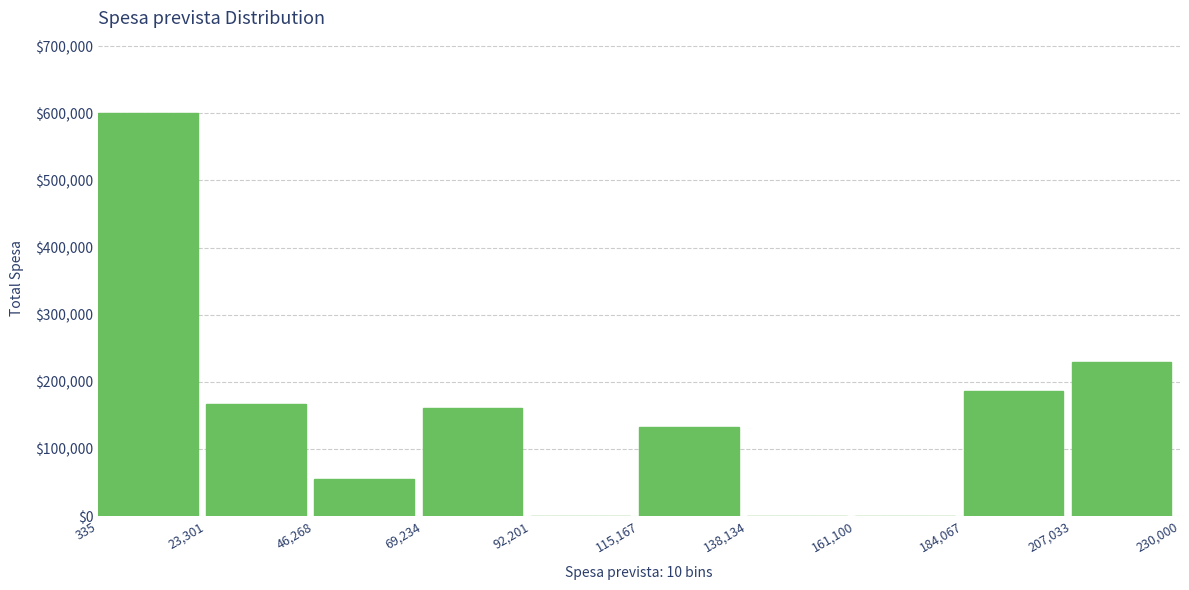

Which range on the x-axis has the tallest bar?

335 to 23,301